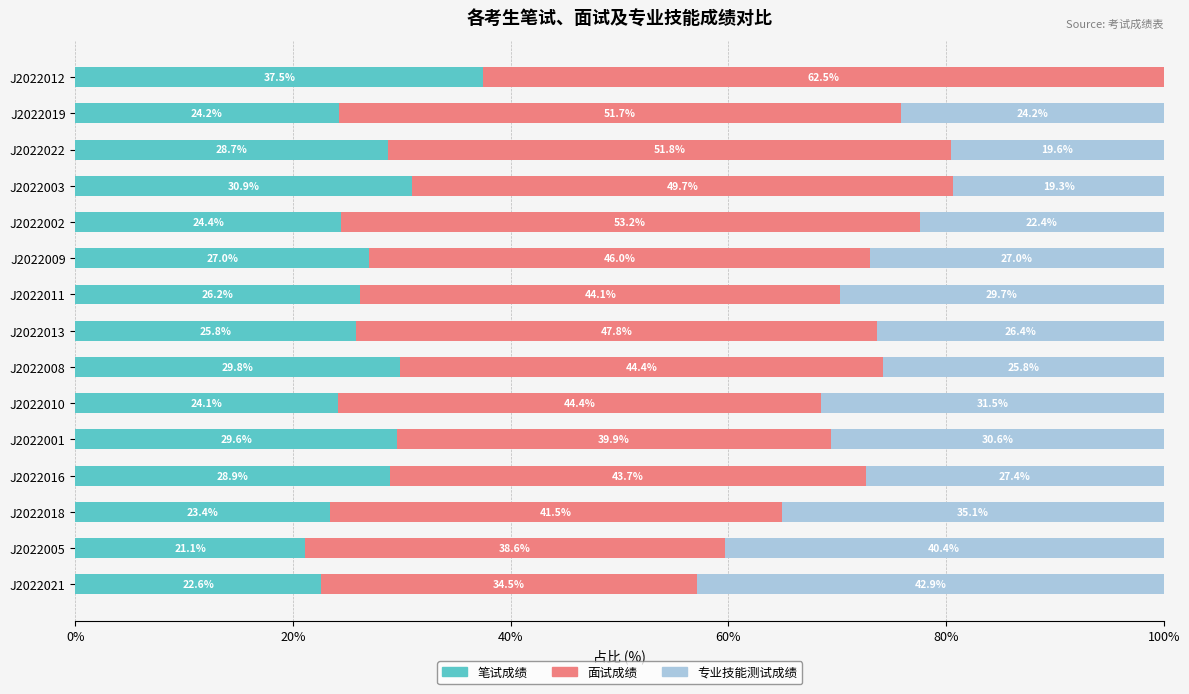

What is the approximate value of 笔试成绩 at J2022009?

27.0